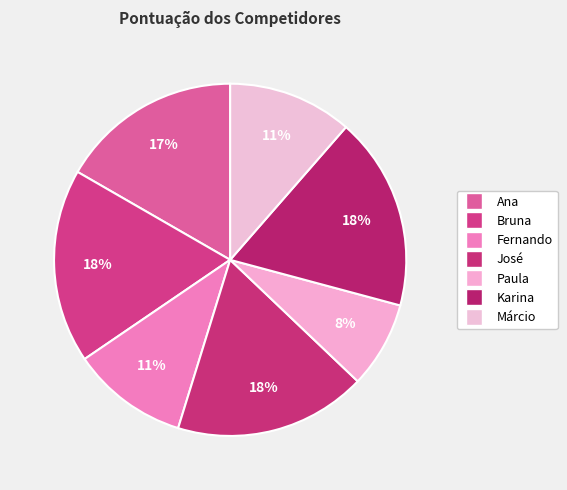

To the nearest percent, what portion does Paula represent?

8%